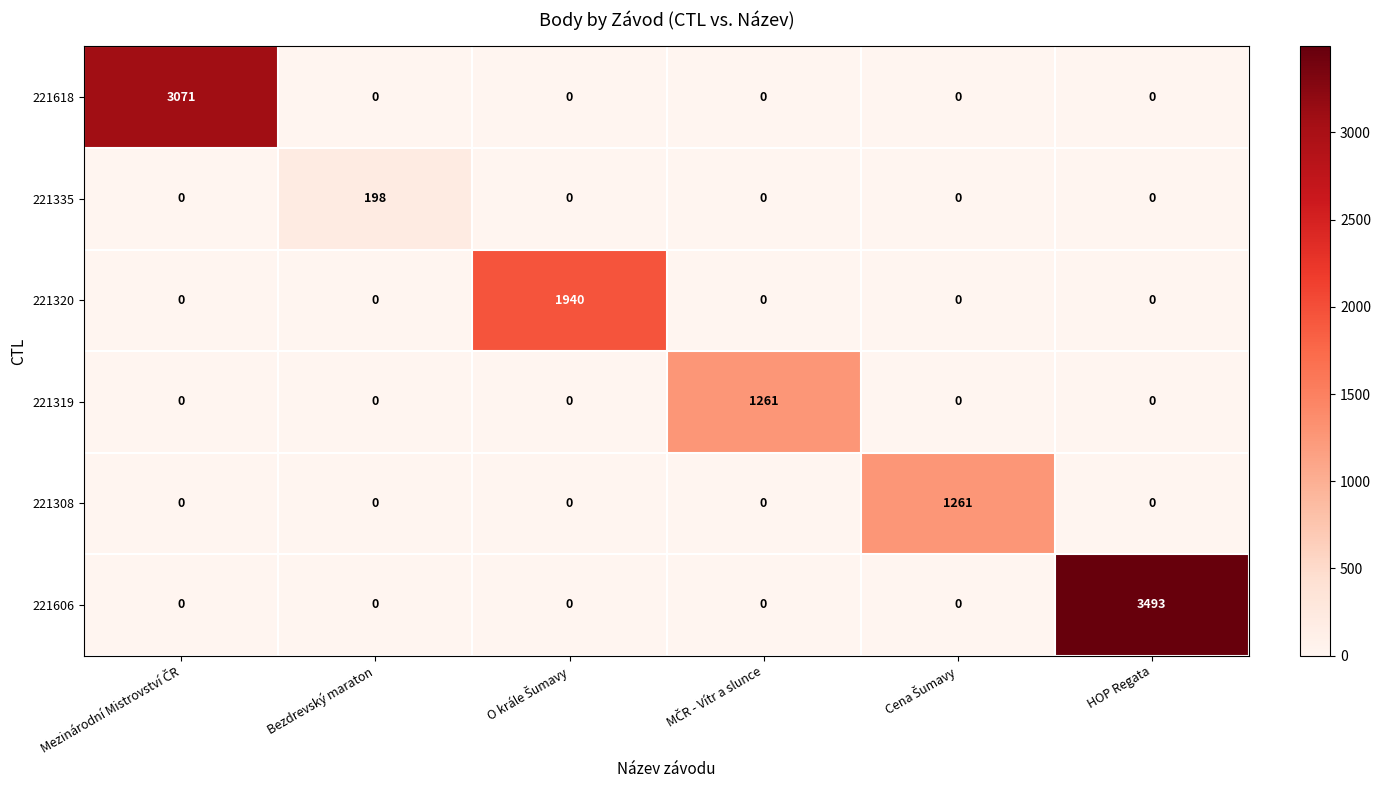

Which series has the largest total across all categories?

221606